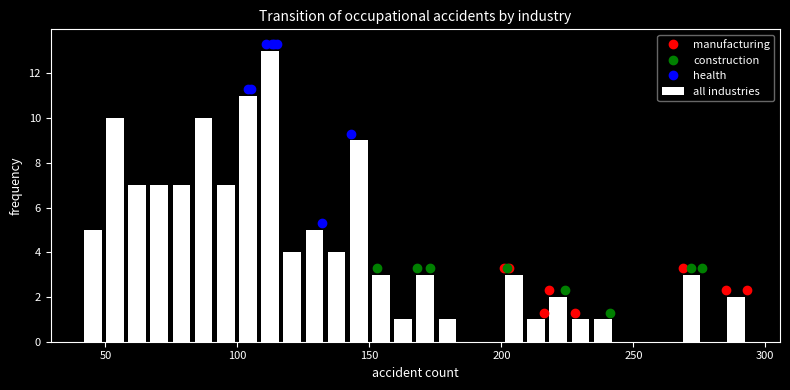

Around what value on the x-axis is the tallest bar? Give the approximate position of its centre, as read against the axis.

110